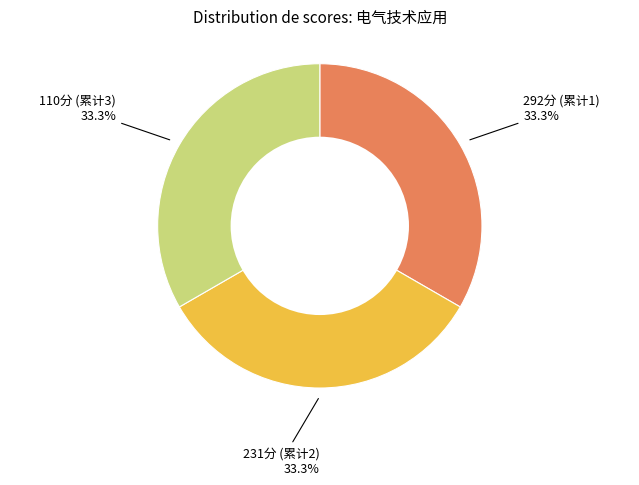

Is there a majority slice in this chart?

No